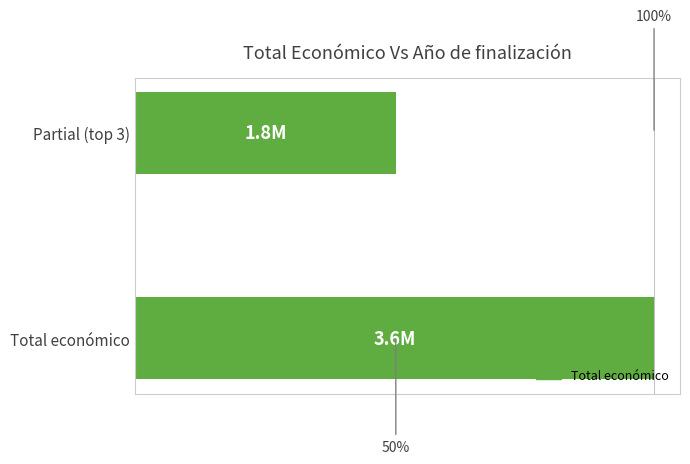

Does the chart contain any negative values?

No